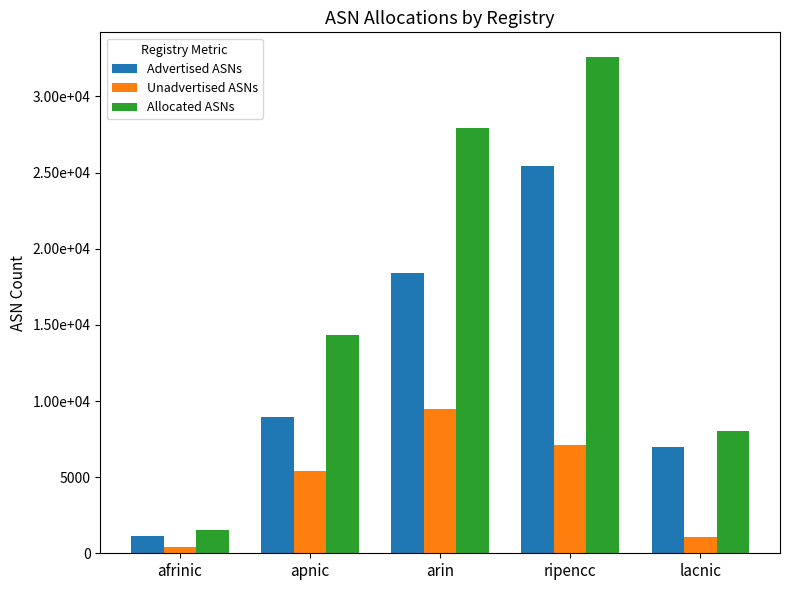

Which has a higher value, arin or afrinic?

arin